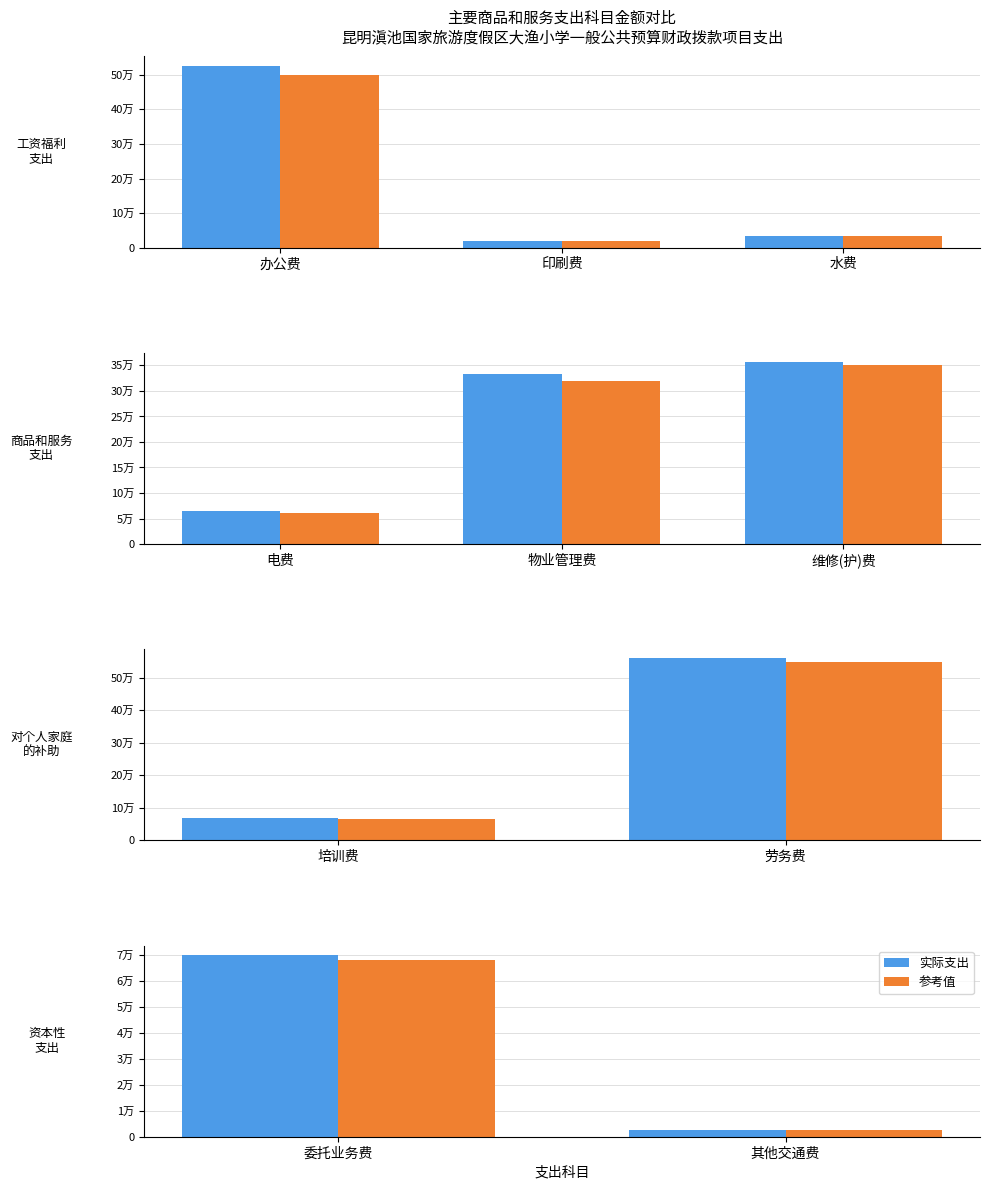

Which series has the largest total across all categories?

实际支出